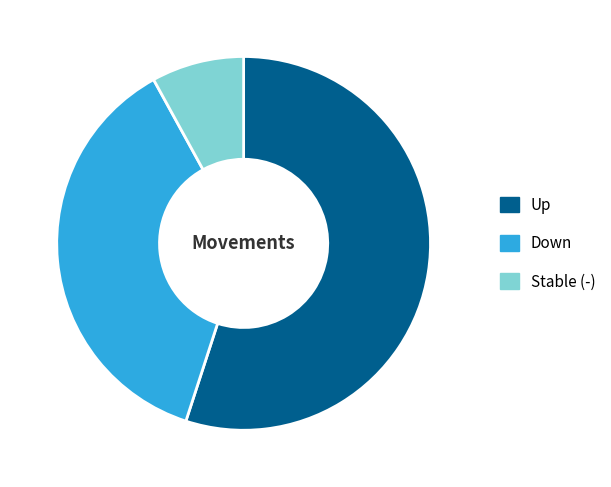

Combined, do Down and Stable (-) account for over 50%?

No